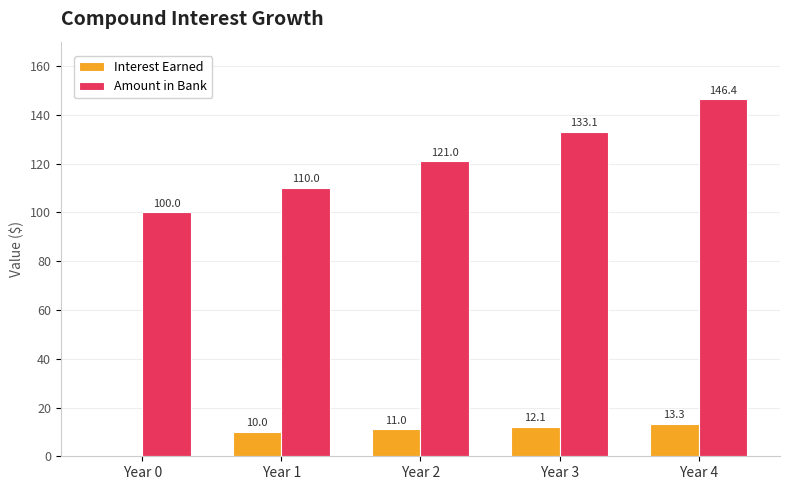

Where is Amount in Bank nearest to the value 123?

Year 2